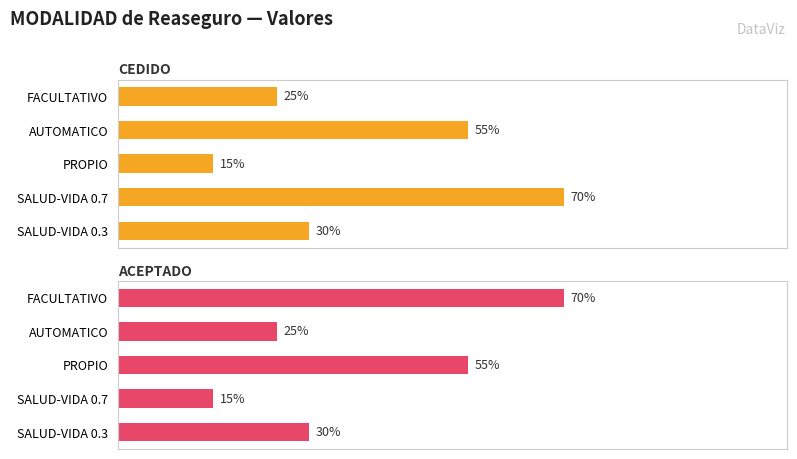

Which series has the widest spread of values?

CEDIDO